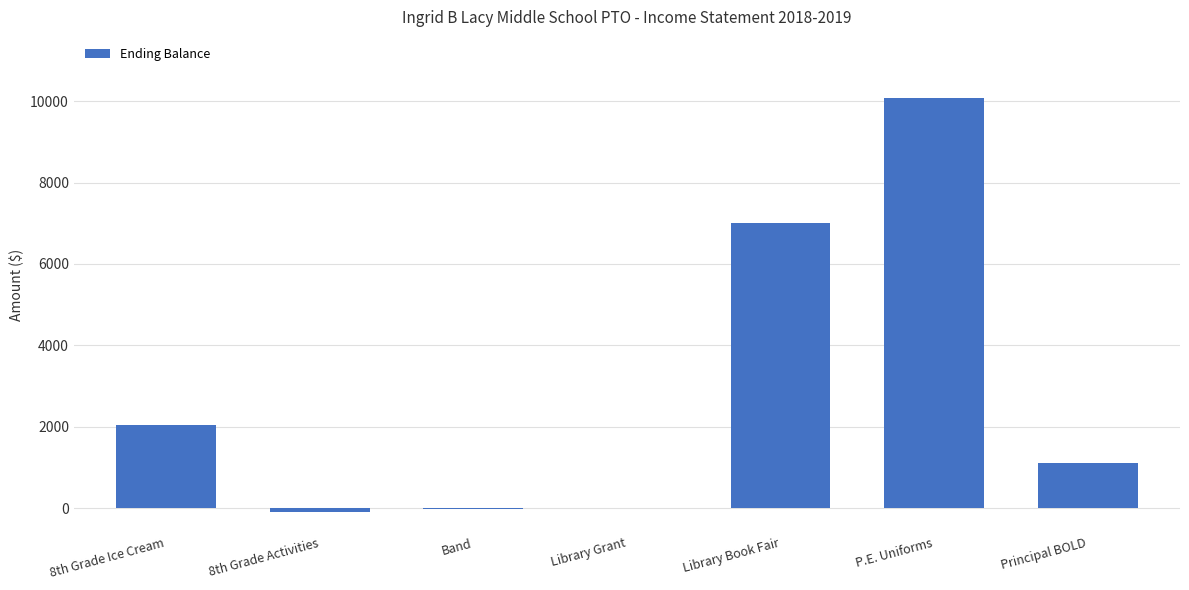

Are the bars grouped side by side (vs. stacked)?

No